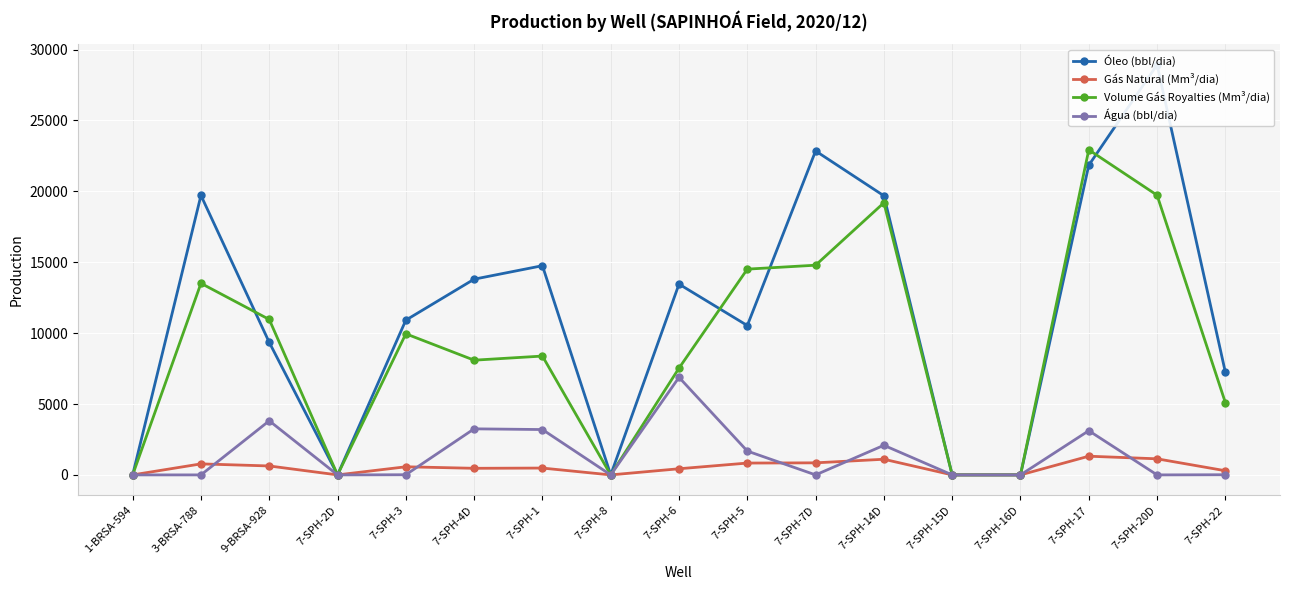

Rank the series by their maximum value, from highest to lowest.

Óleo (bbl/dia), Volume Gás Royalties (Mm³/dia), Água (bbl/dia), Gás Natural (Mm³/dia)